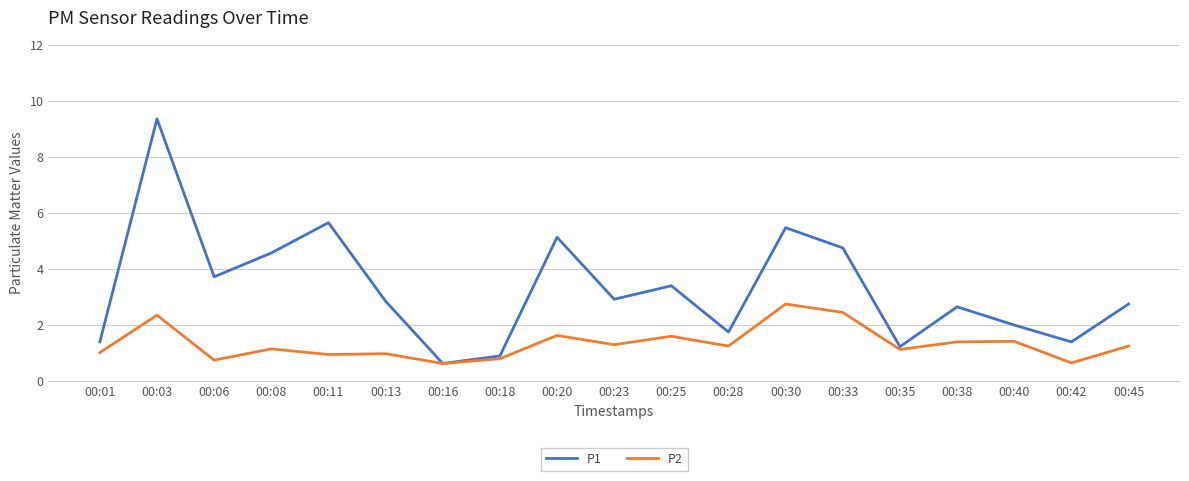

Where is P1 nearest to the value 4?

00:06